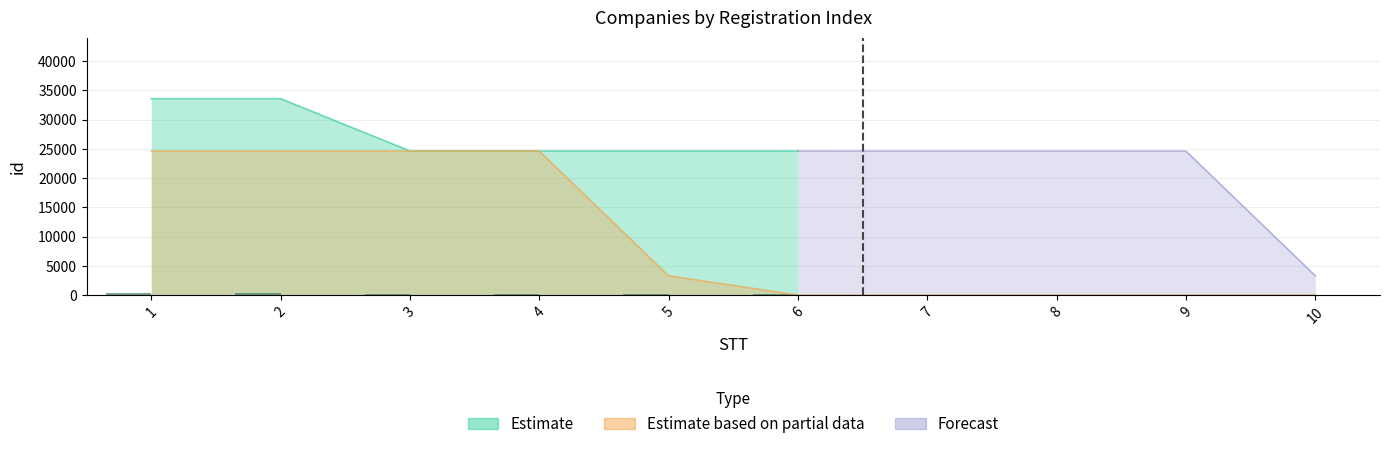

What is the spread (max minus min) of values at 2?

33572